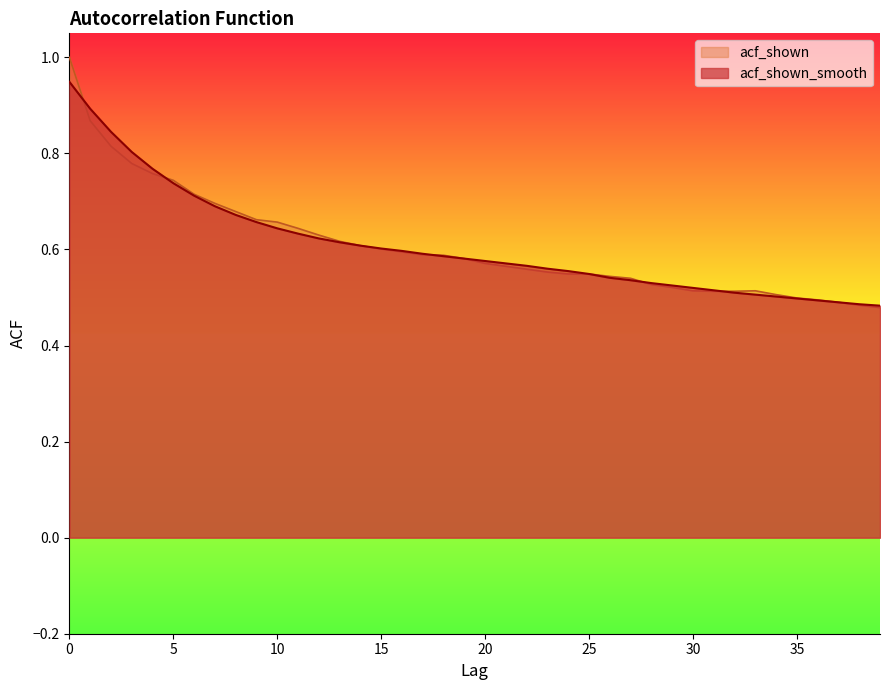

Which series ends up on top after the final intersection of acf_shown and acf_shown_smooth?

acf_shown